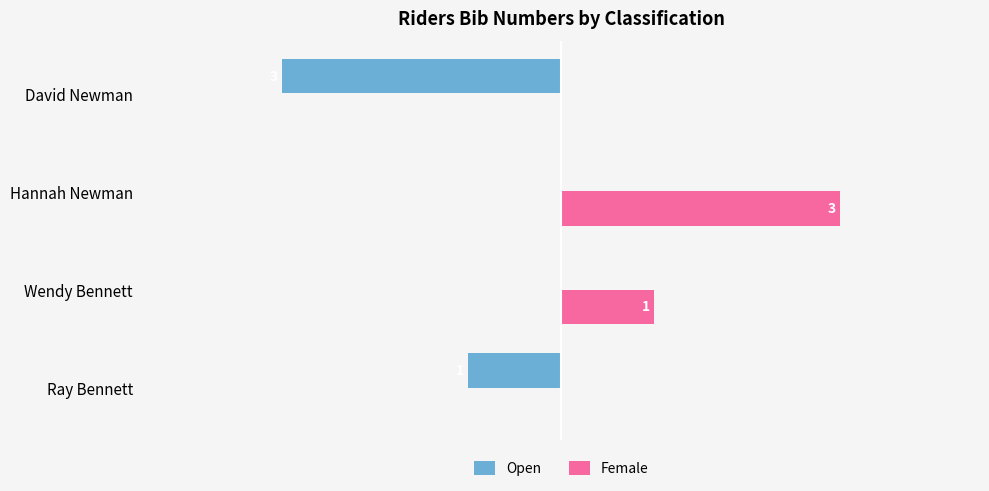

At which category is the sum across all series the highest?

Hannah Newman